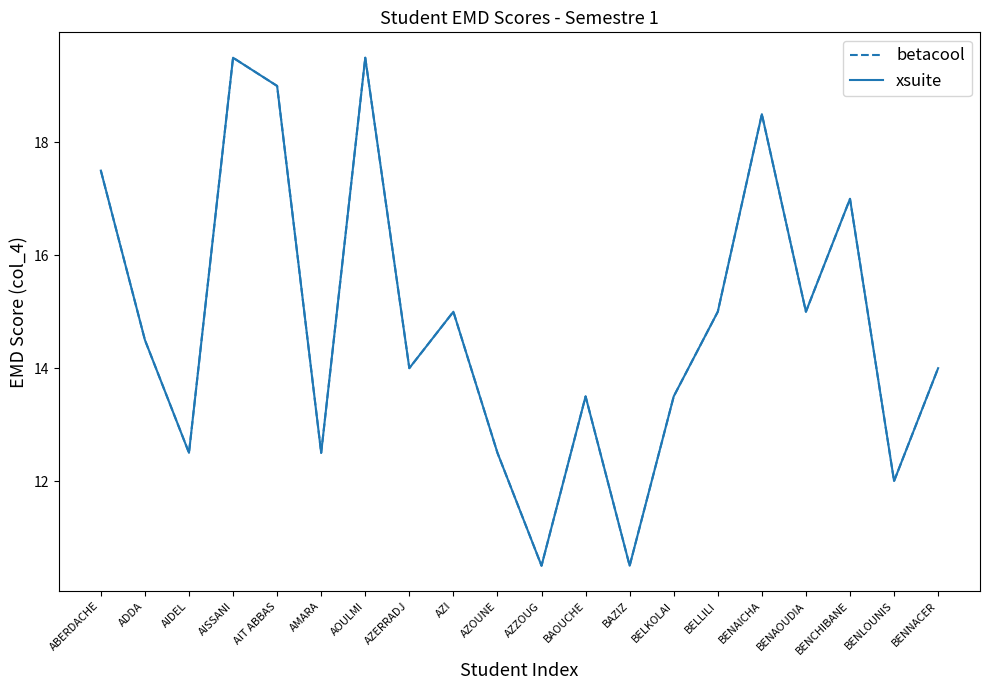

The betacool series shows 14.0 at AZERRADJ. True or false?

True